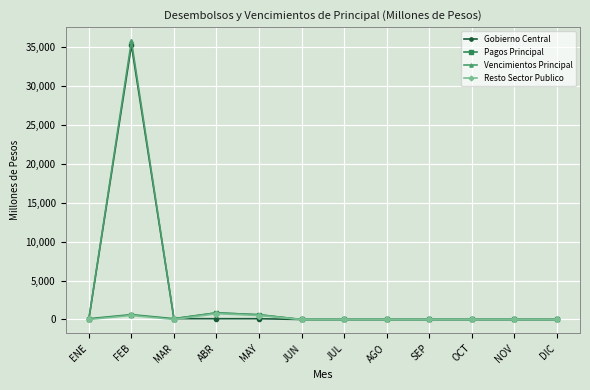

Is it true that Resto Sector Publico equals 0.0 at JUL?

True